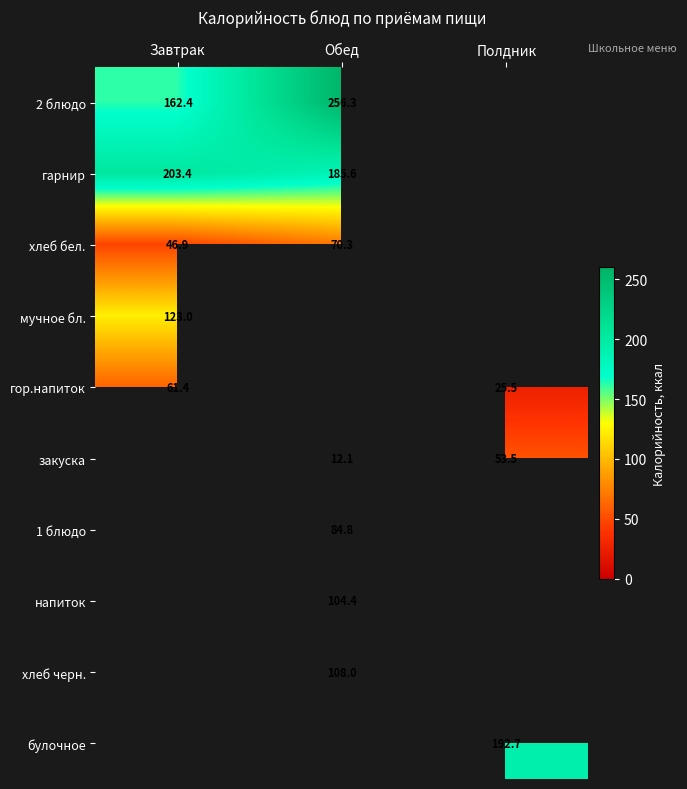

Is the value of 2 блюдо at Обед greater than the value of закуска at Обед?

Yes